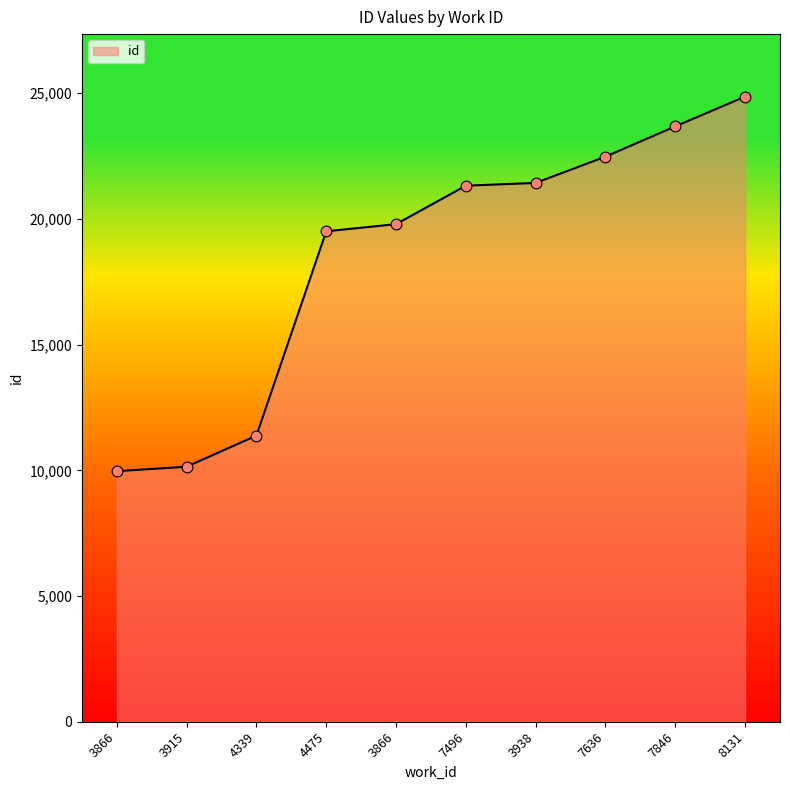

Between 3866 and 8131, which is larger?

8131